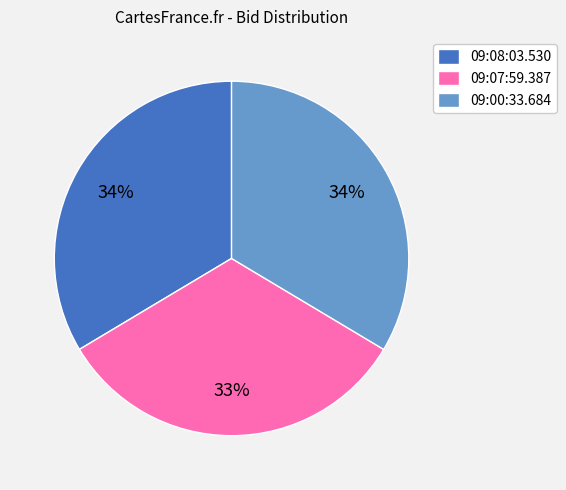

The 09:00:33.684 slice represents 34% of the pie. True or false?

True